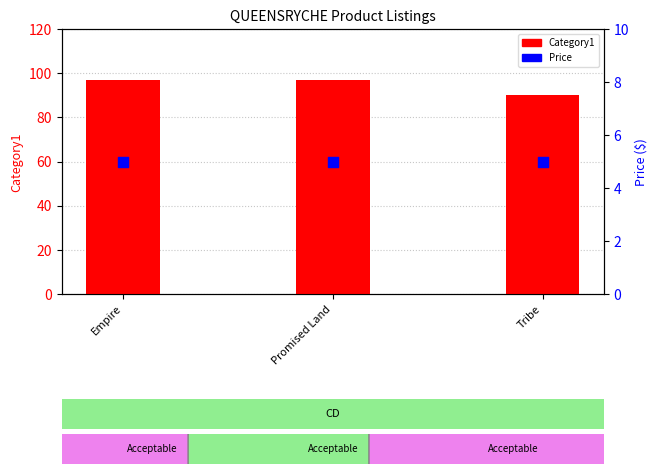

At which category is the sum across all series the highest?

Empire